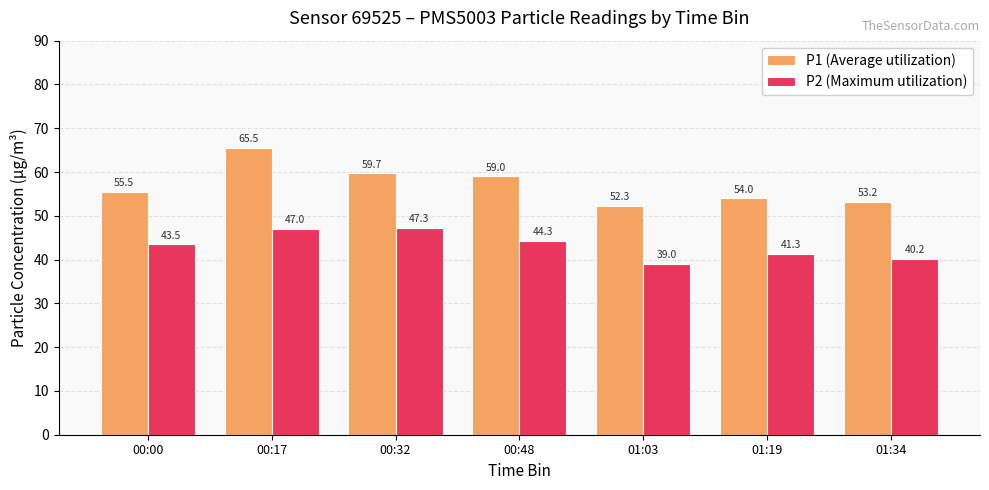

What is the label of the 7th bar from the right?

00:00